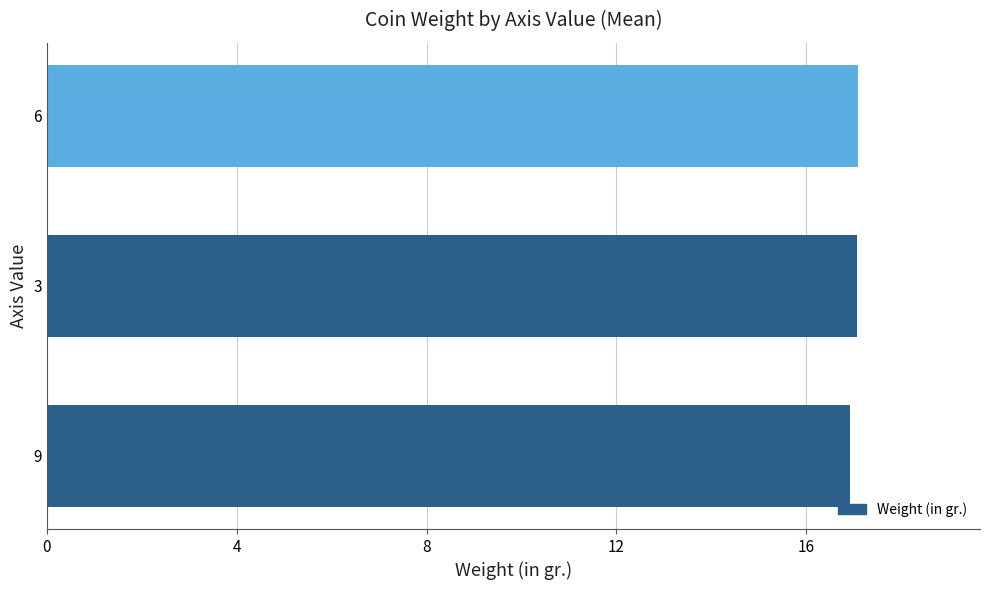

Reading bottom to top, extract all data points from this chart.

16.9	17.1	17.1